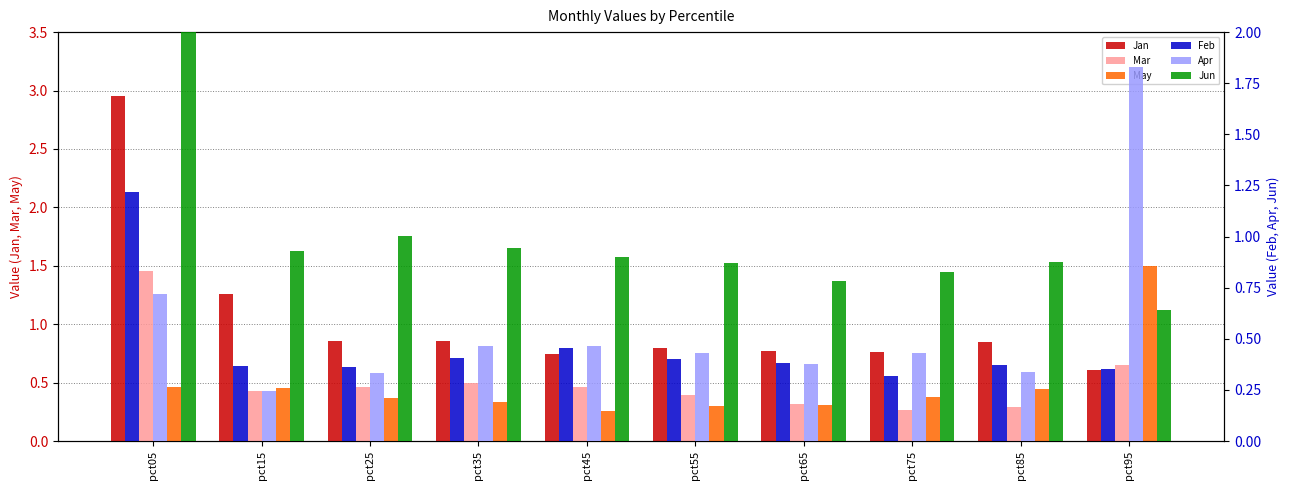

The value of Jan at pct15 is 1.3. True or false?

True